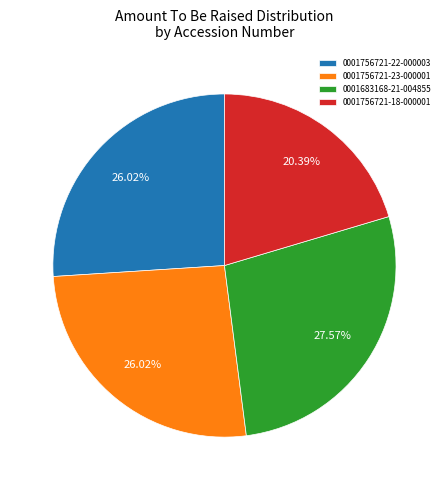

To the nearest percent, what is the average slice percentage?

25%